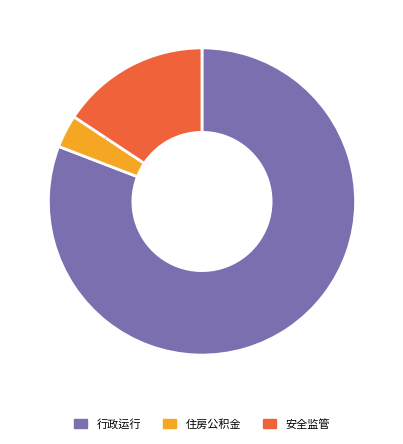

To the nearest percent, what is the average slice percentage?

33%